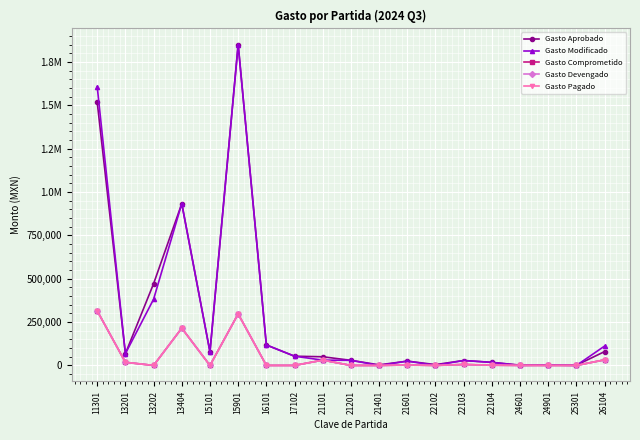

What is the spread (max minus min) of values at 15101?

78162.5